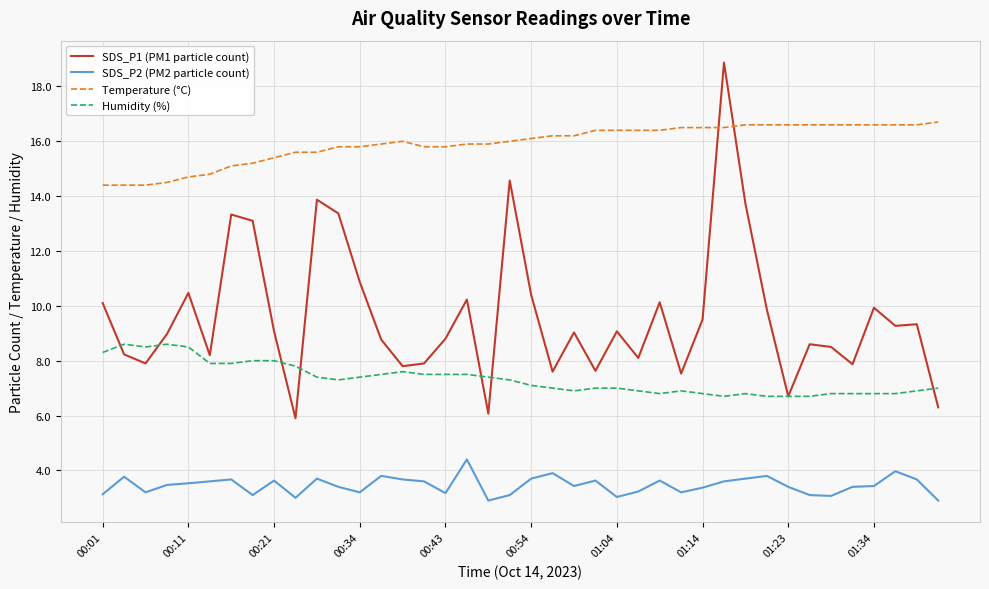

What is the greatest value displayed?

18.9